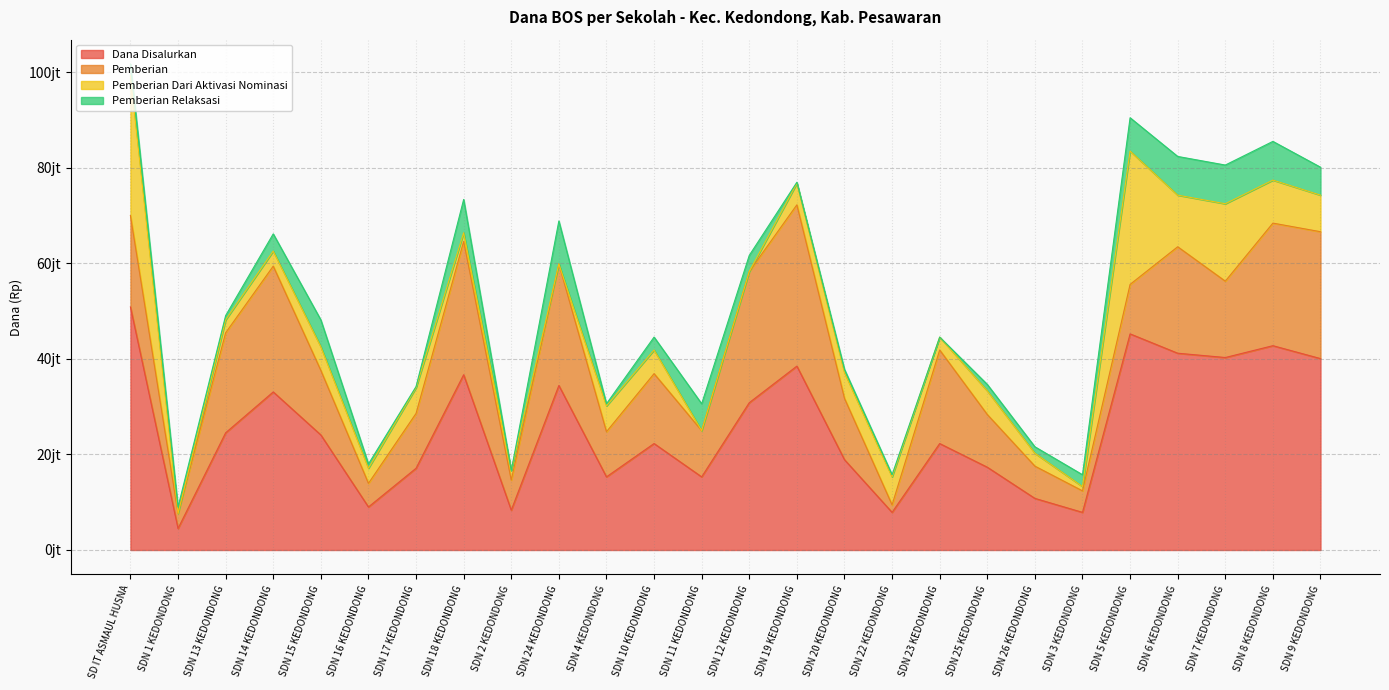

The Pemberian Dari Aktivasi Nominasi series shows 1446804 at SDN 15 KEDONDONG. True or false?

False